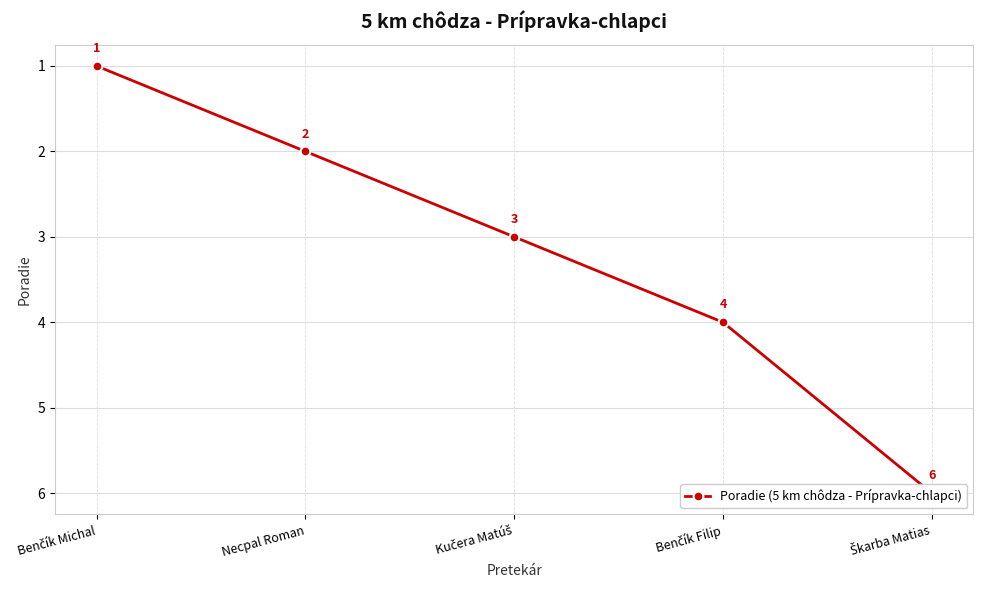

What is the value of the 2nd point from the left?

2